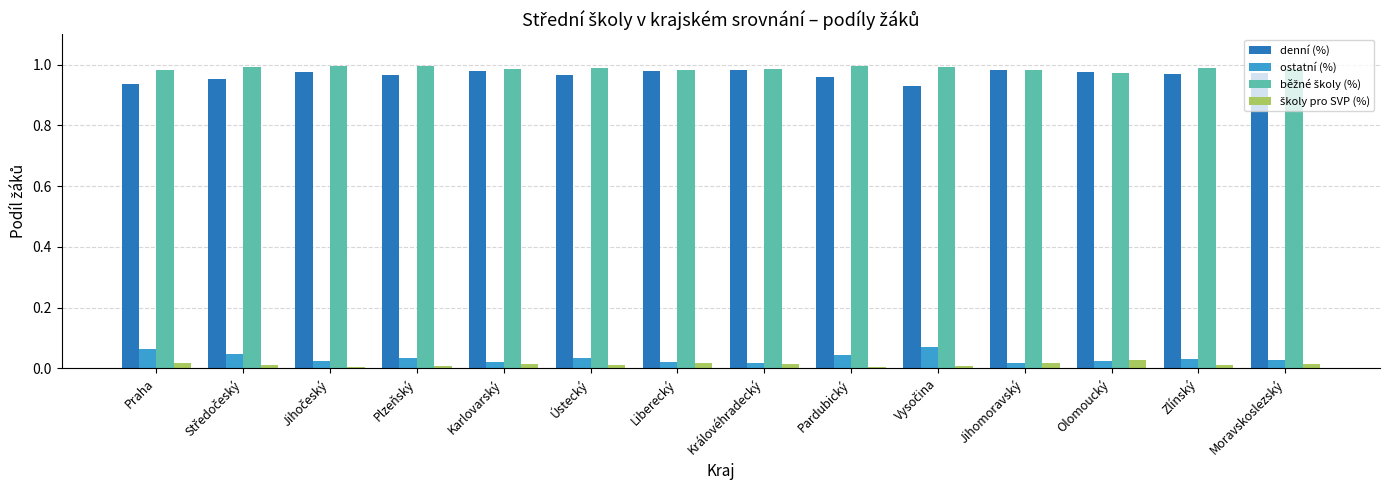

True or false: ostatní (%) has a value of 0.0 at Praha.

False